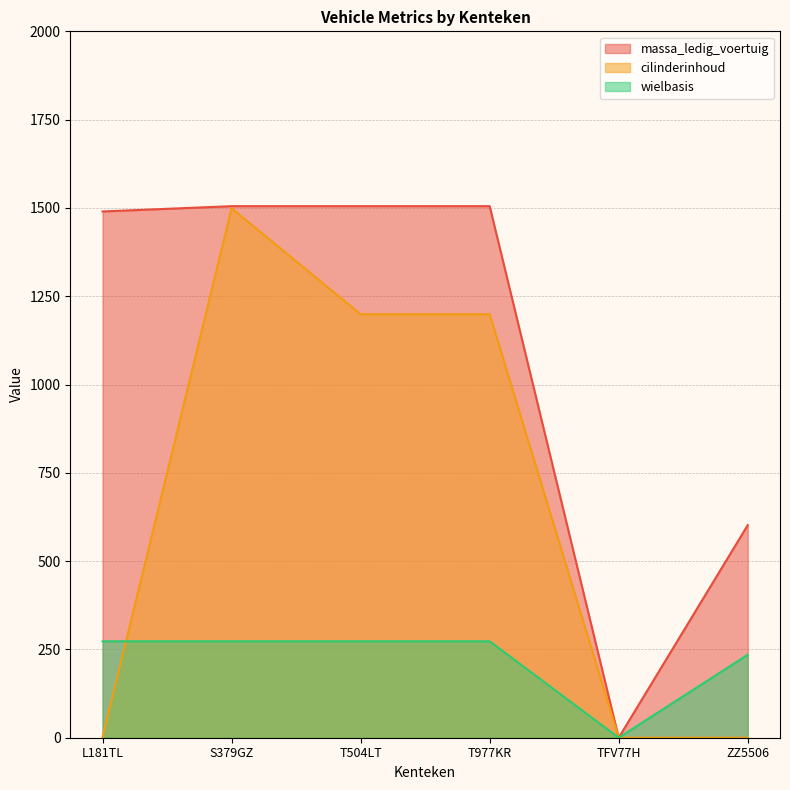

Rank the series by their maximum value, from lowest to highest.

wielbasis, cilinderinhoud, massa_ledig_voertuig